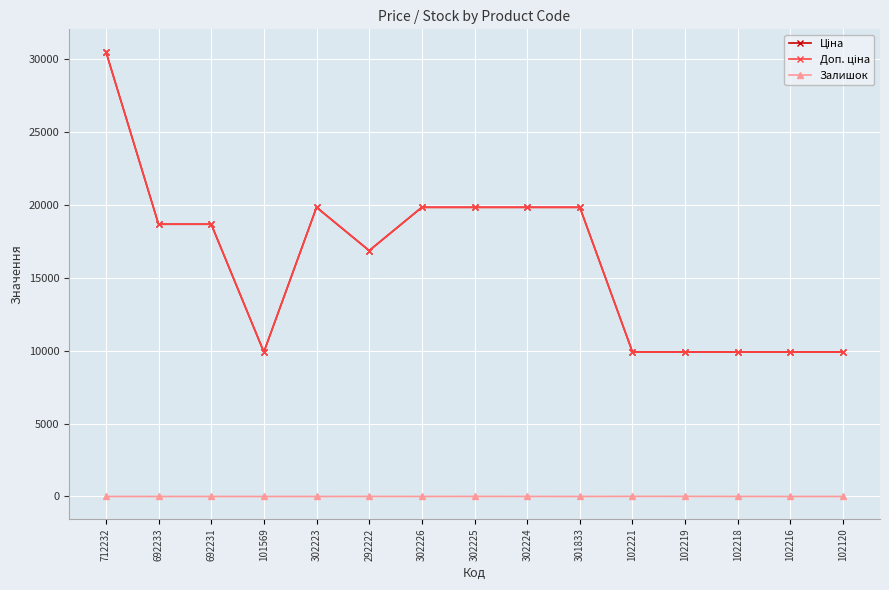

At which category does the chart reach its peak across all series?

712232